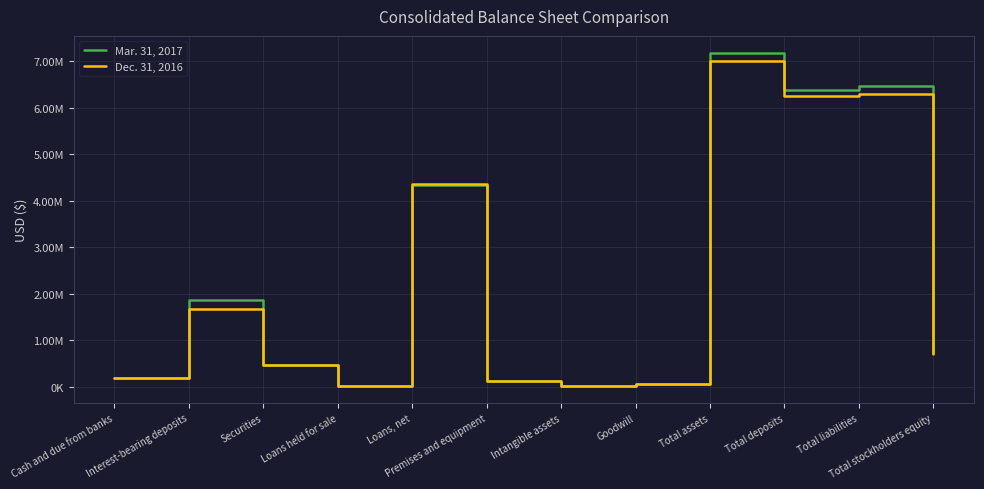

At which category is the sum across all series the highest?

Total assets